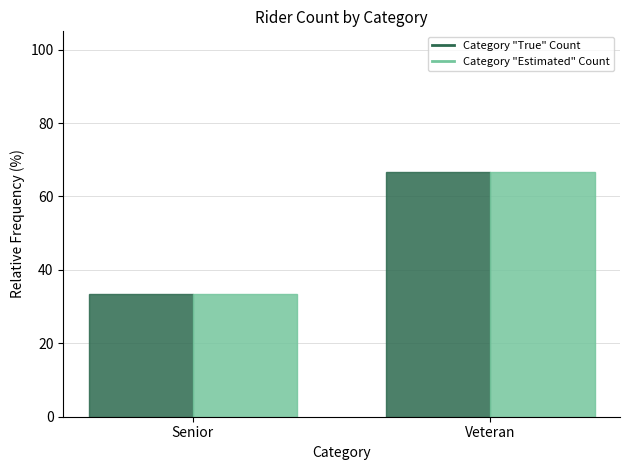

At which category is the sum across all series the highest?

Veteran